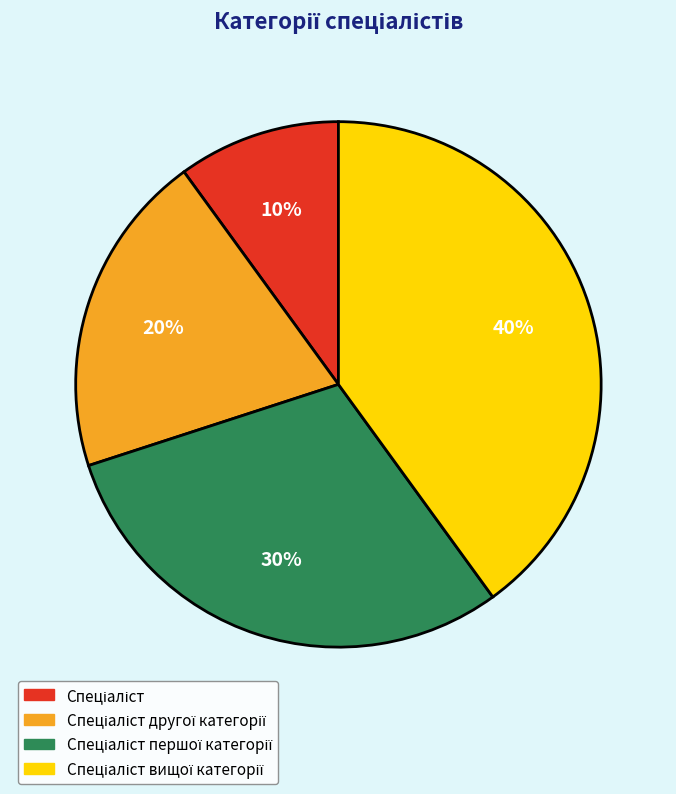

Is there a majority slice in this chart?

No